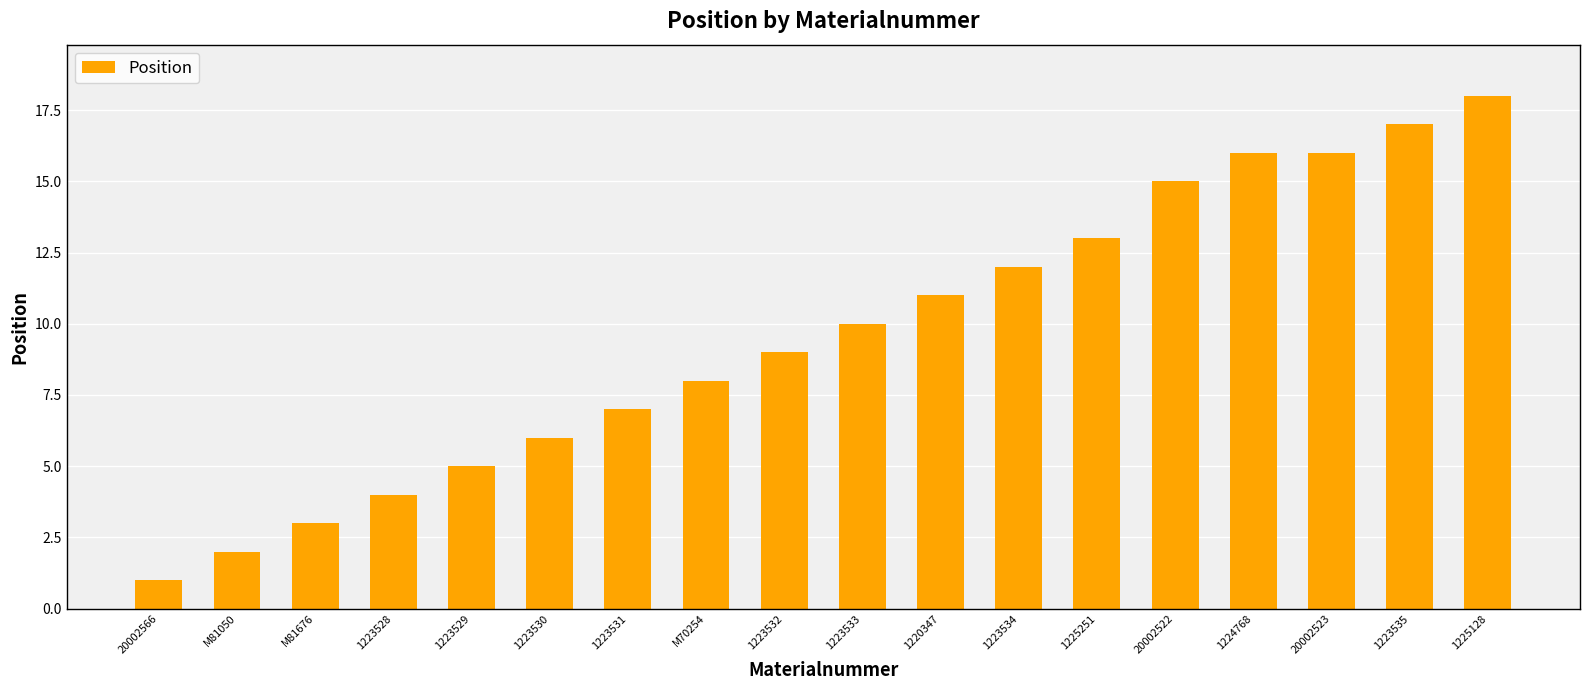

Reading right to left, list all the values displayed in this chart.

18	17	16	16	15	13	12	11	10	9	8	7	6	5	4	3	2	1